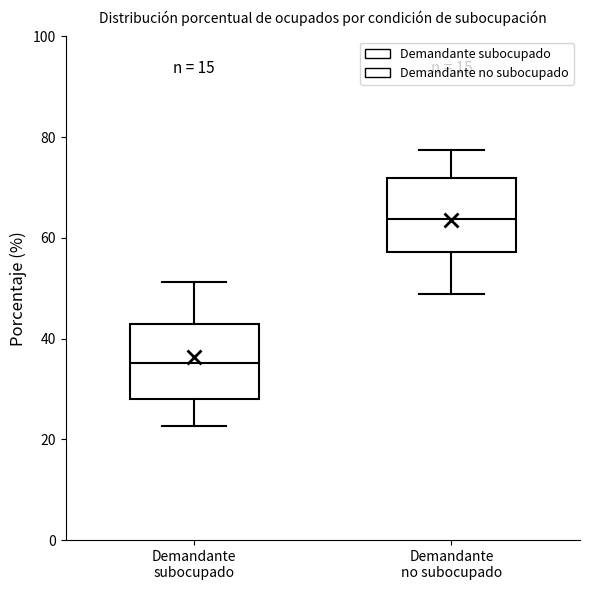

Where does the median line of the box for Demandante subocupado sit on the y-axis? The values are not printed on the chart, so give them approximately, as read against the axis.

36